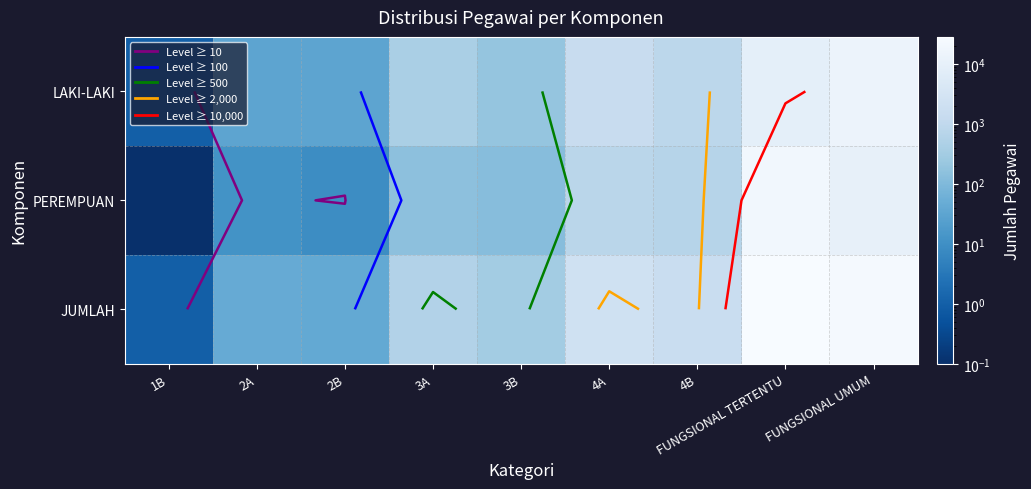

Which category has the lowest value in the PEREMPUAN series?

1B